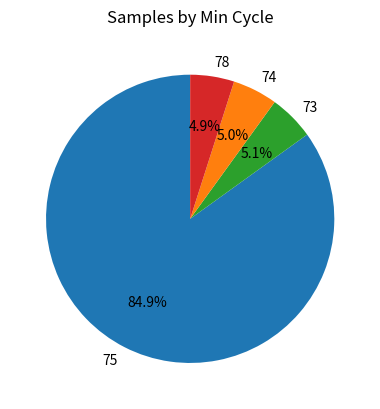

Which category has the biggest portion of the pie?

75